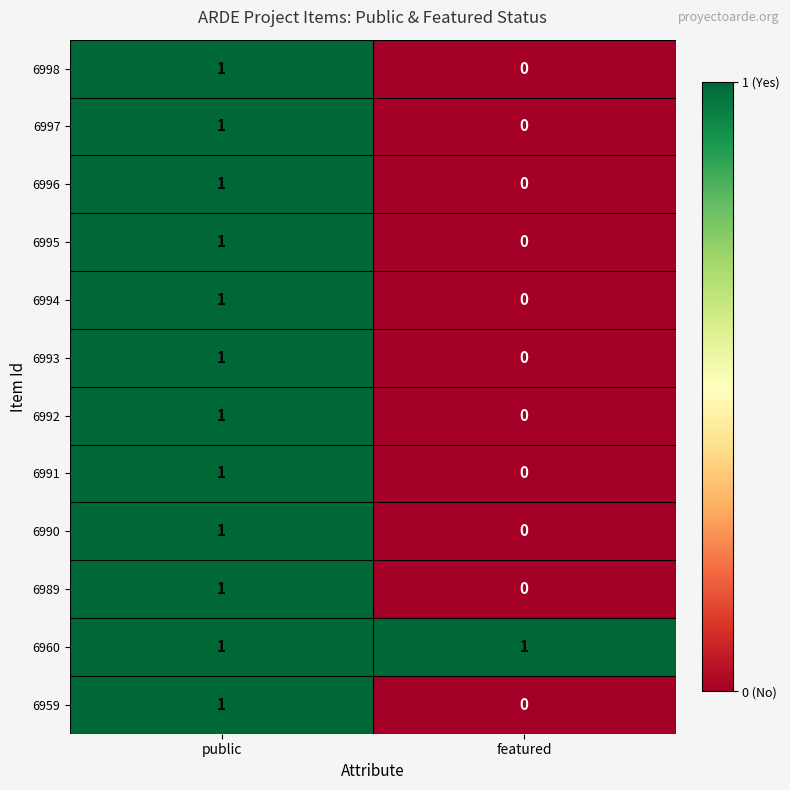

At which category is the sum across all series the highest?

public